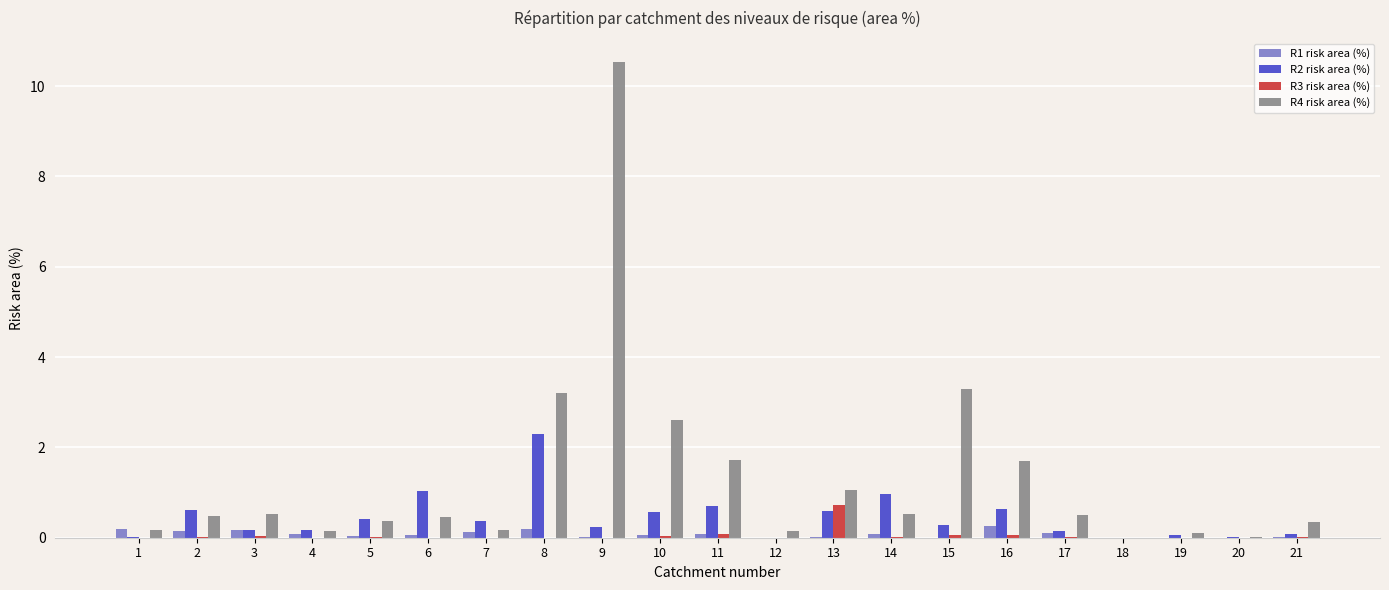

What is the total value across all series at 8?

5.7